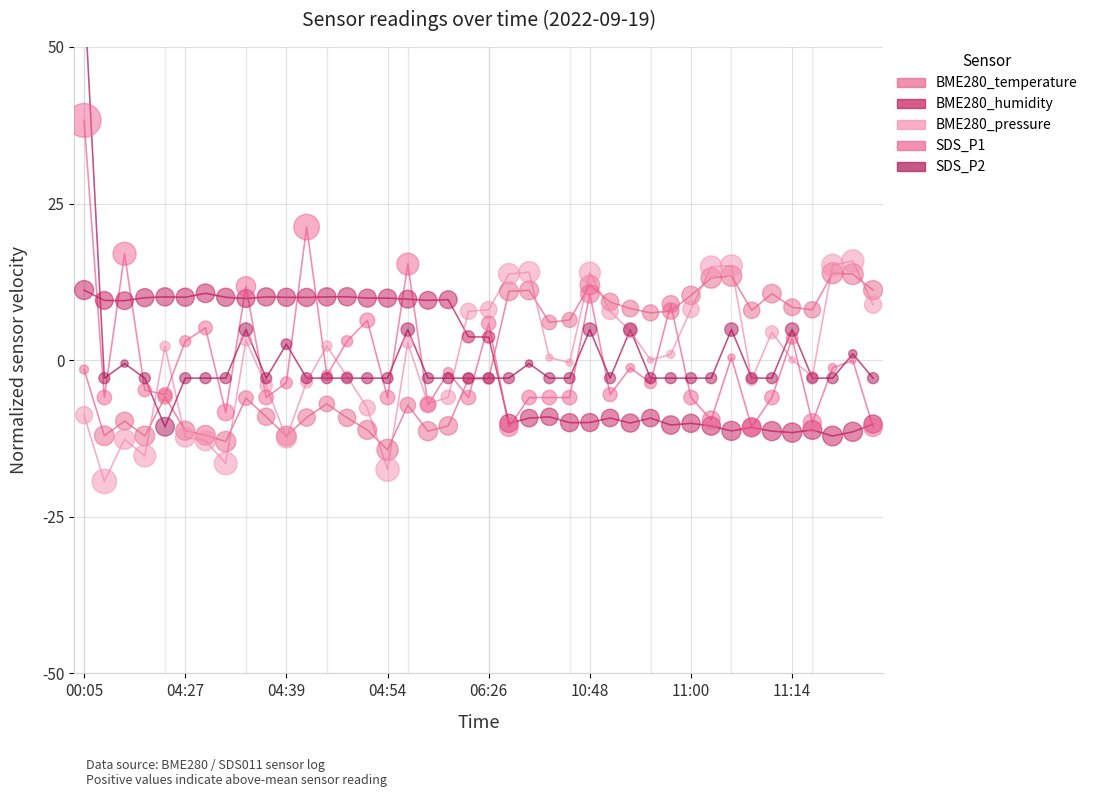

What is the total value across all series at 11:00?

-11.8